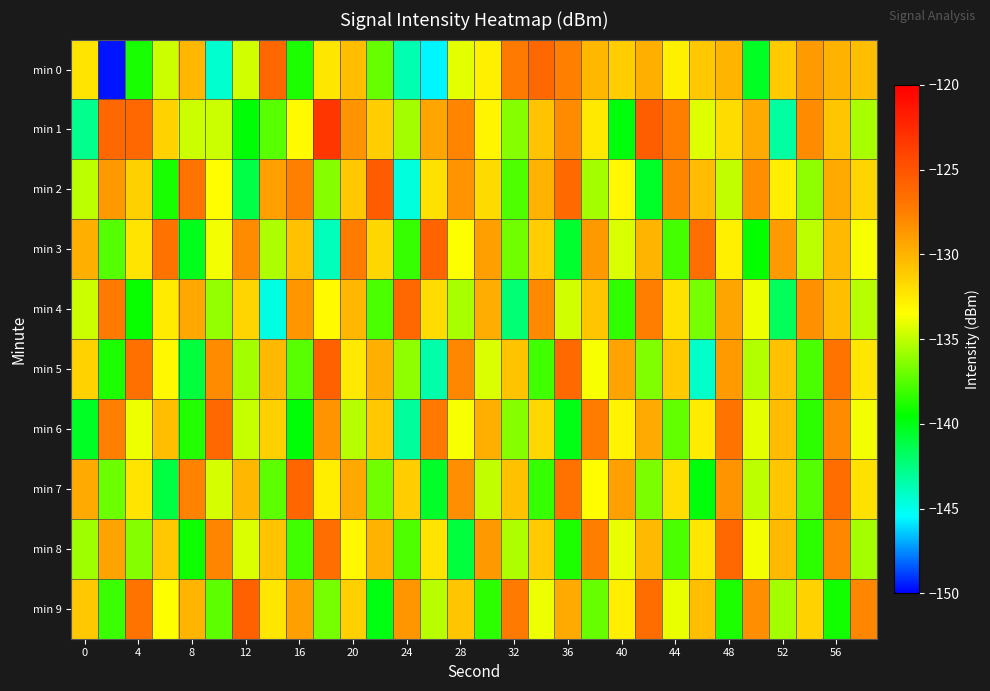

At which category is the sum across all series the highest?

56